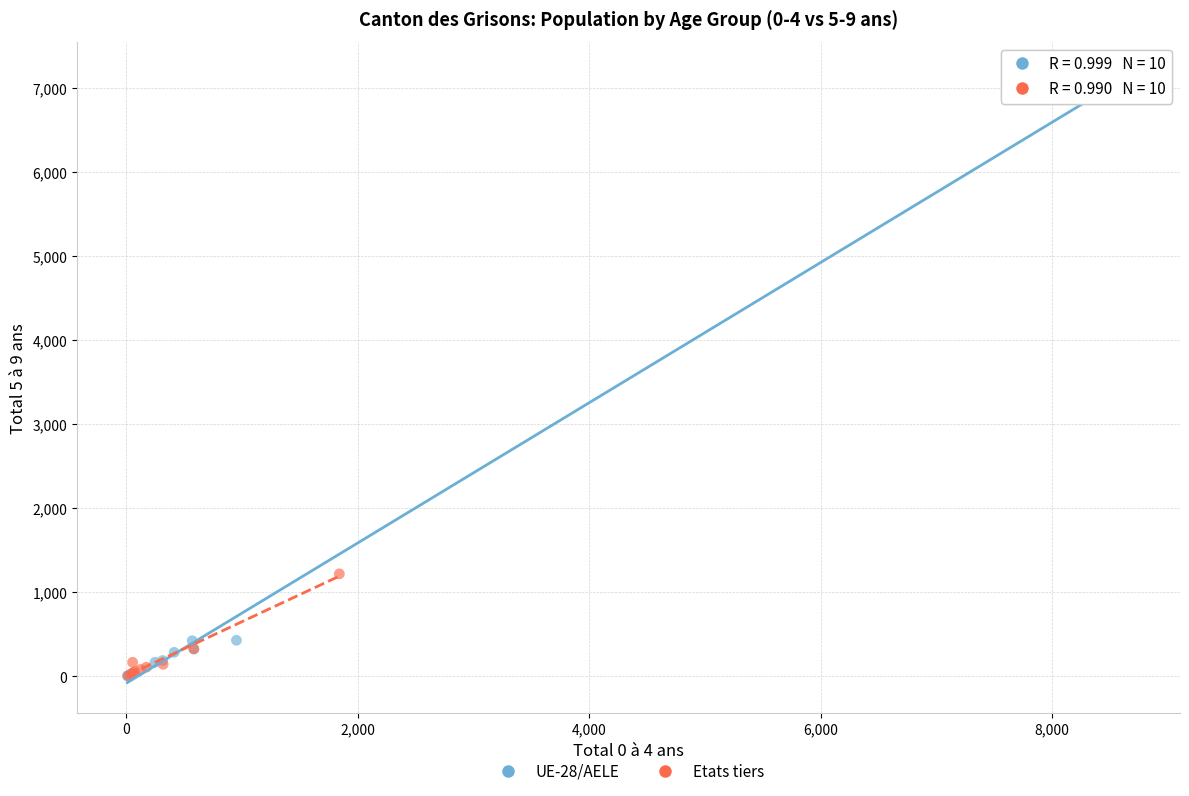

Which series contains the highest Y value?

UE-28/AELE